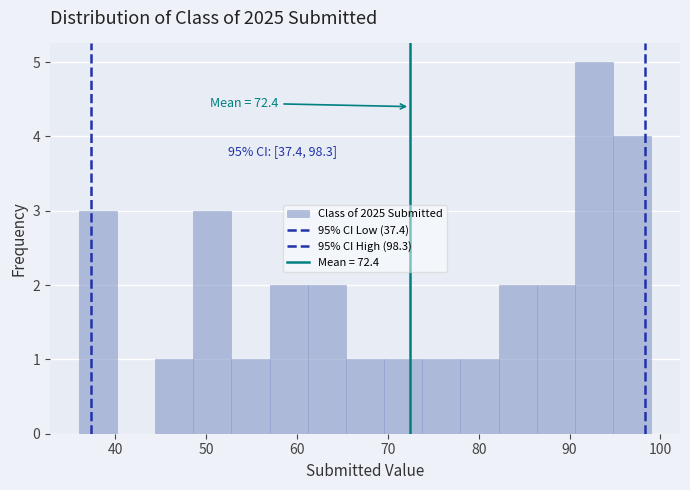

Which range on the x-axis has the tallest bar?

90.6 to 94.8